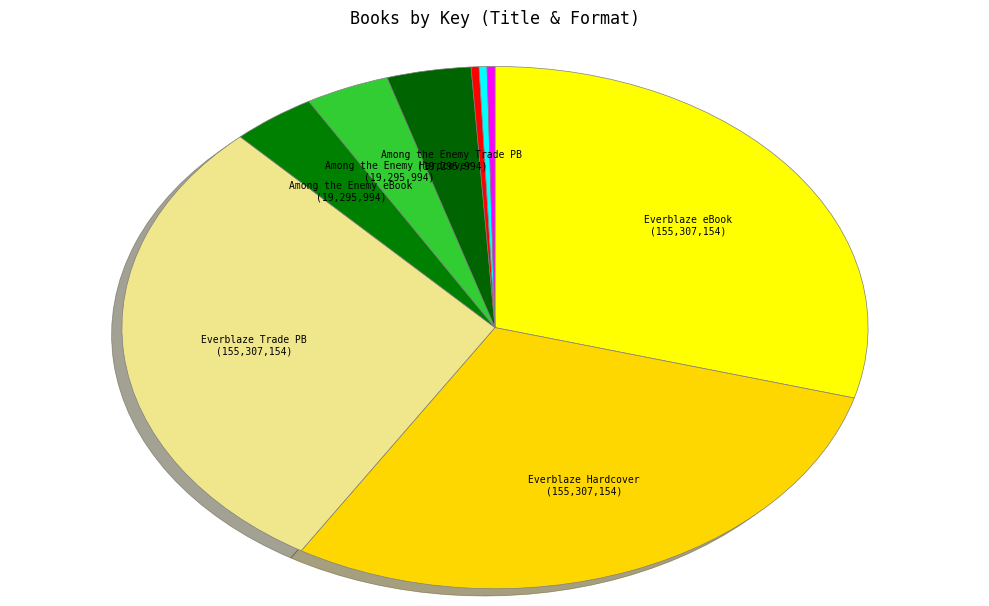

How many segments does this pie chart have?

9